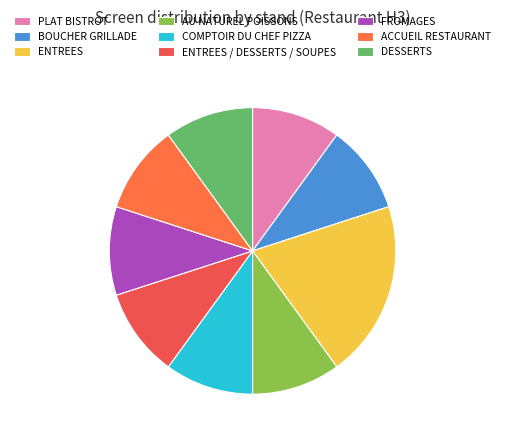

How many slices are in this pie chart?

9